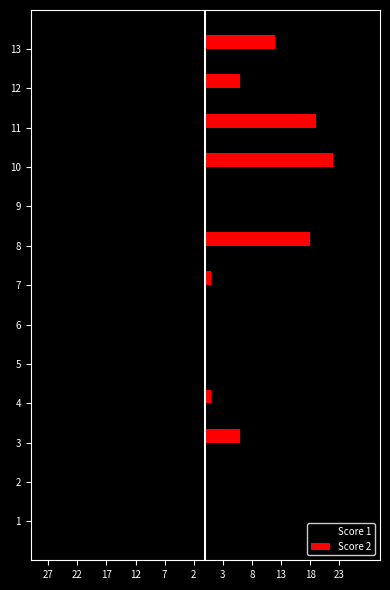

What are all the series names shown in the legend?

Score 1, Score 2